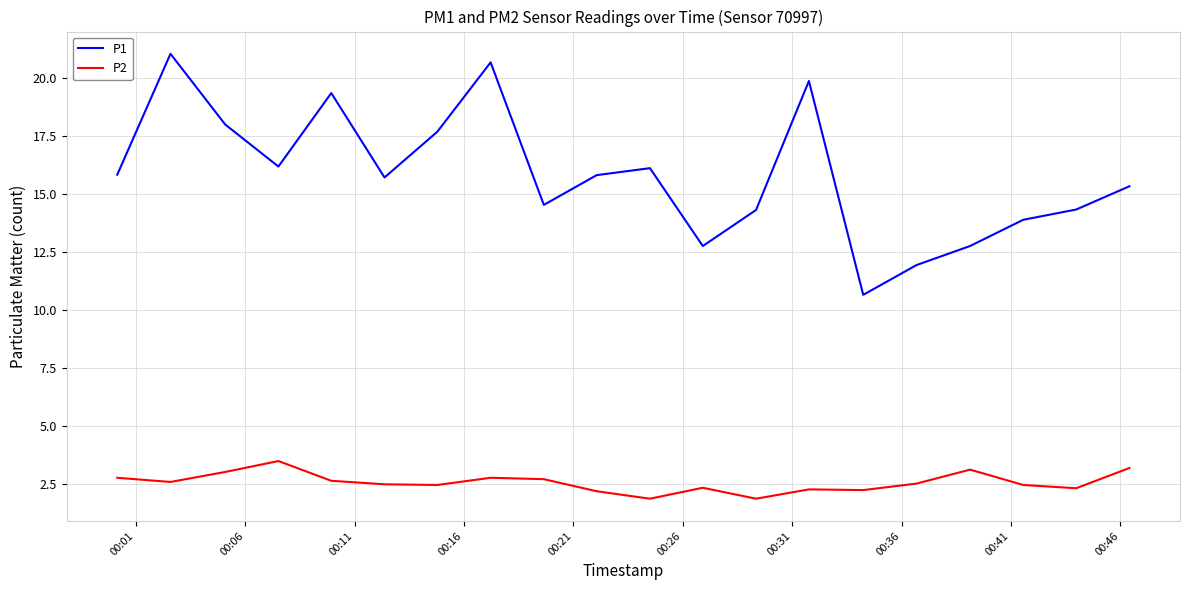

Which series has the widest spread of values?

P1